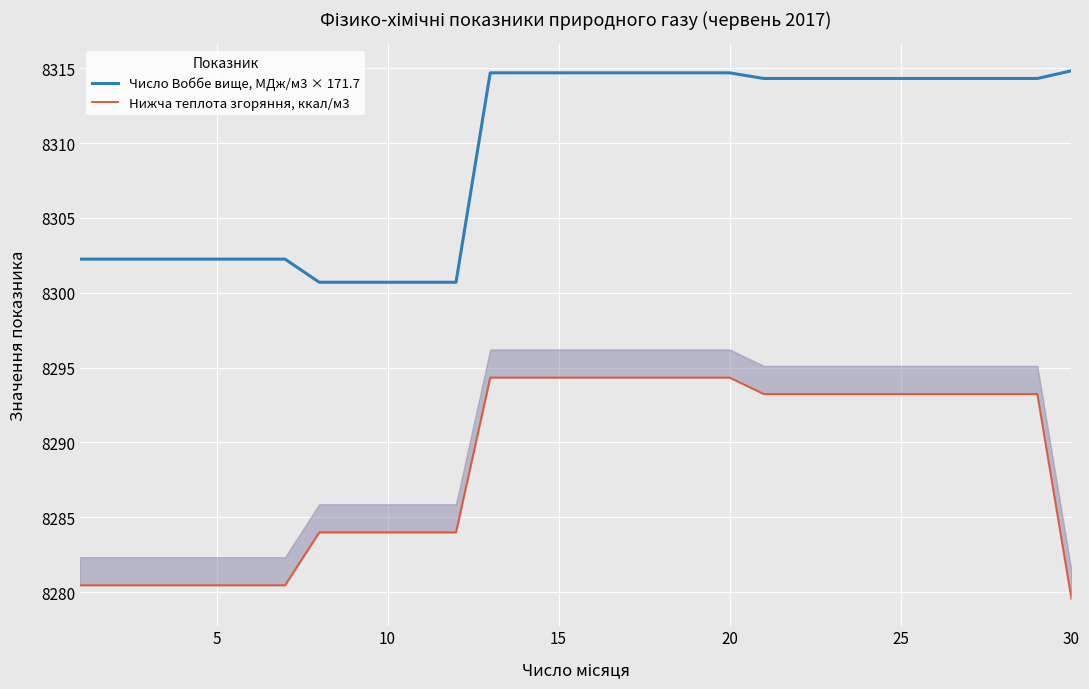

The Число Воббе вище, МДж/м3 × 171.7 series shows 4732.5 at 25. True or false?

False